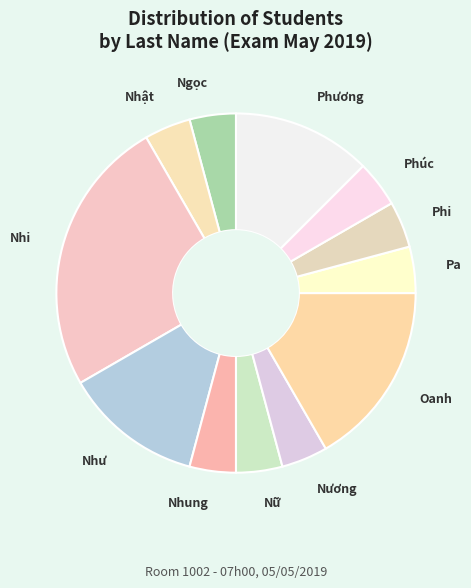

How many segments does this pie chart have?

12